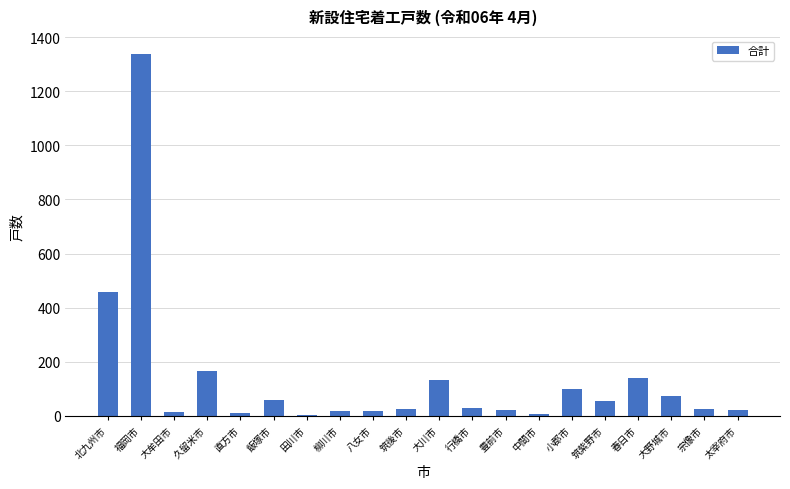

Which has a higher value, 小郡市 or 八女市?

小郡市